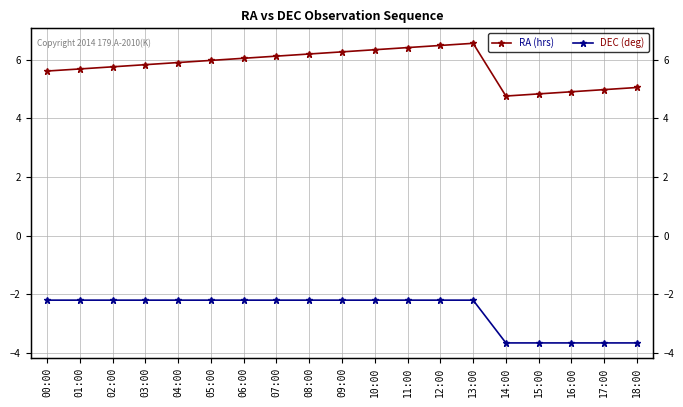

Where does the RA (hrs) series first go above 5?

00:00